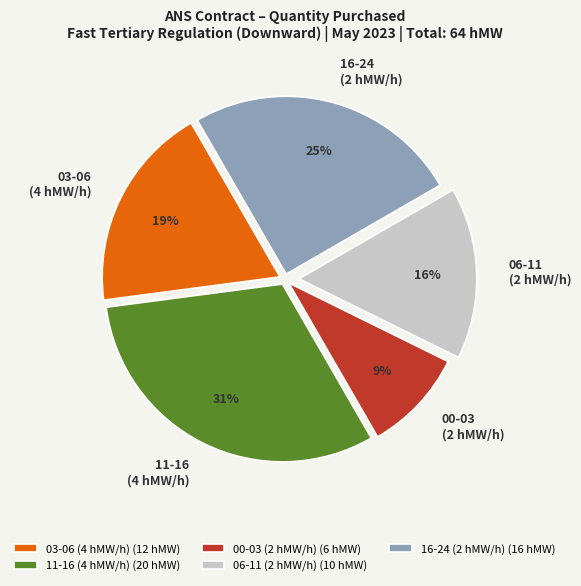

What percentage is the 03-06 (4 hMW/h) slice, to the nearest percent?

19%